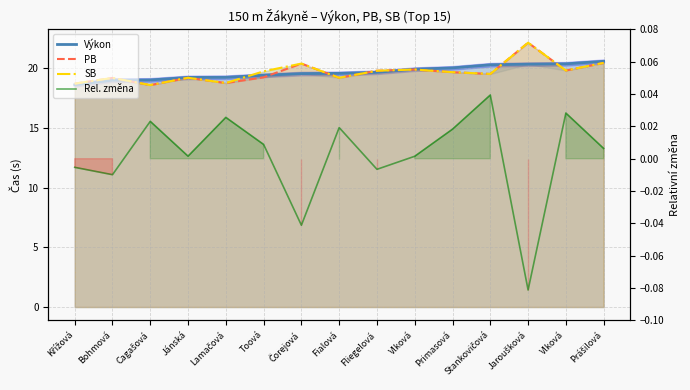

At Jánská, list the series in order from smallest to largest.

Rel. změna, PB, SB, Výkon